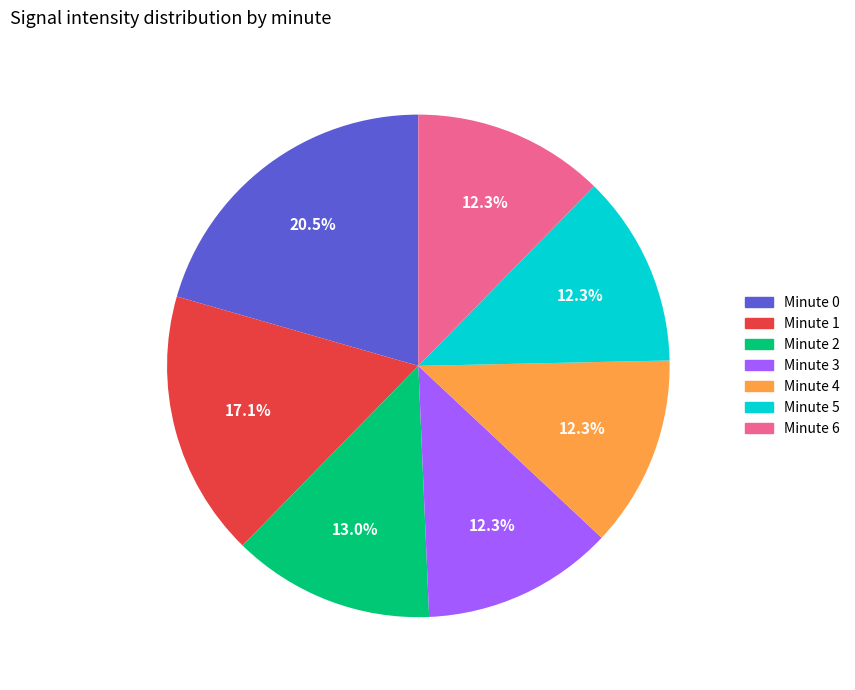

How many slices are in this pie chart?

7